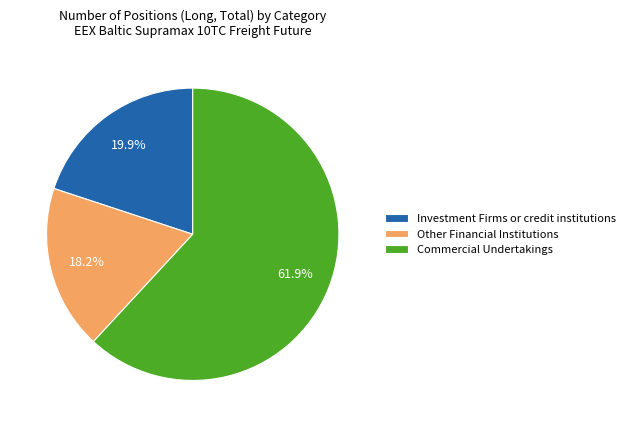

Rank the categories by value from lowest to highest.

Other Financial Institutions, Investment Firms or credit institutions, Commercial Undertakings